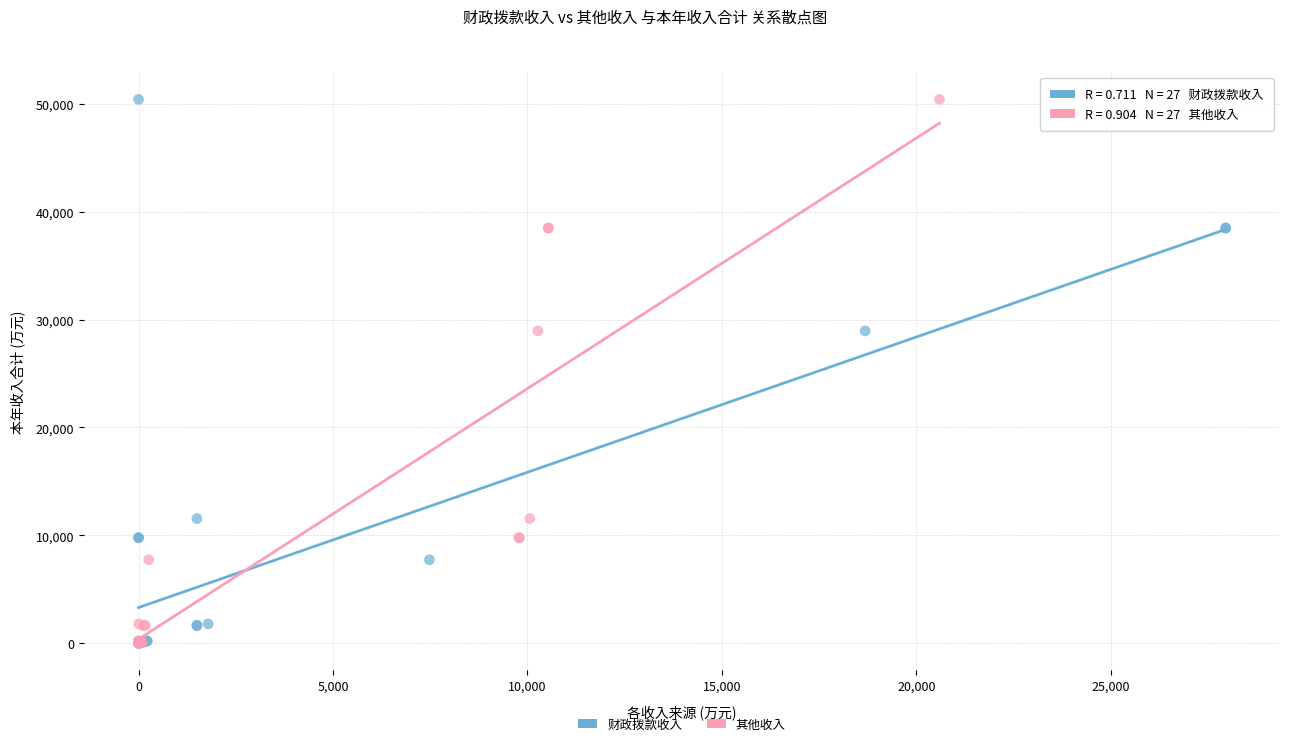

What are all the series names shown in the legend?

财政拨款收入, 其他收入